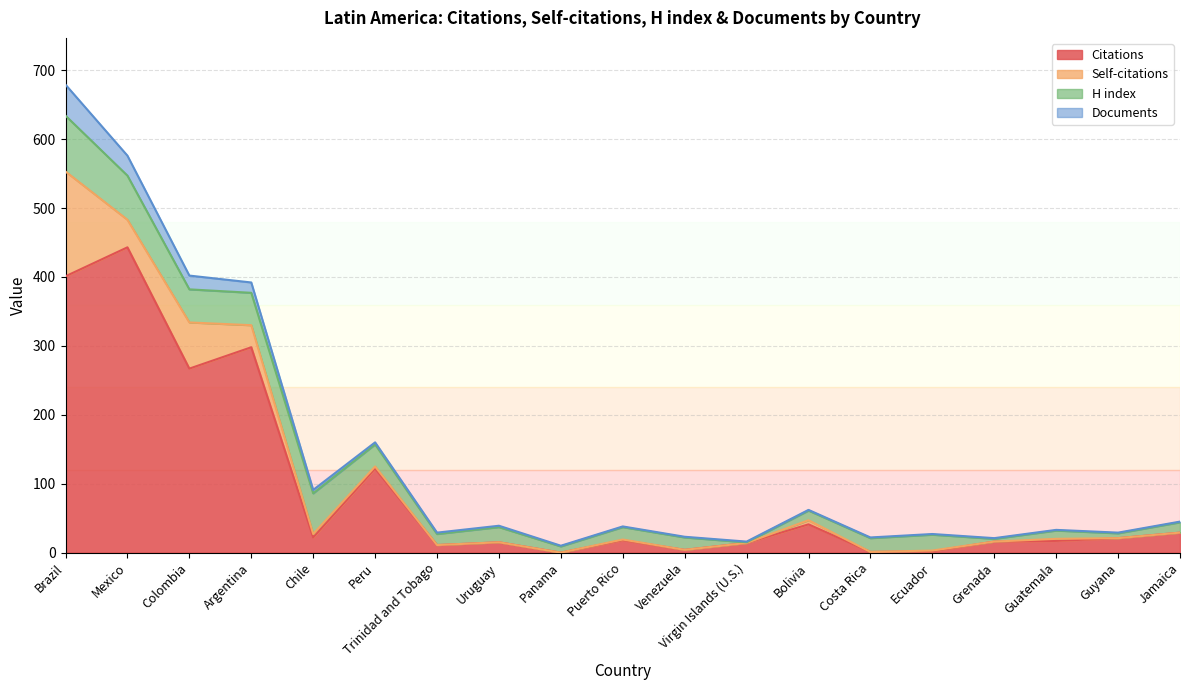

Read the Citations value at Trinidad and Tobago.

11